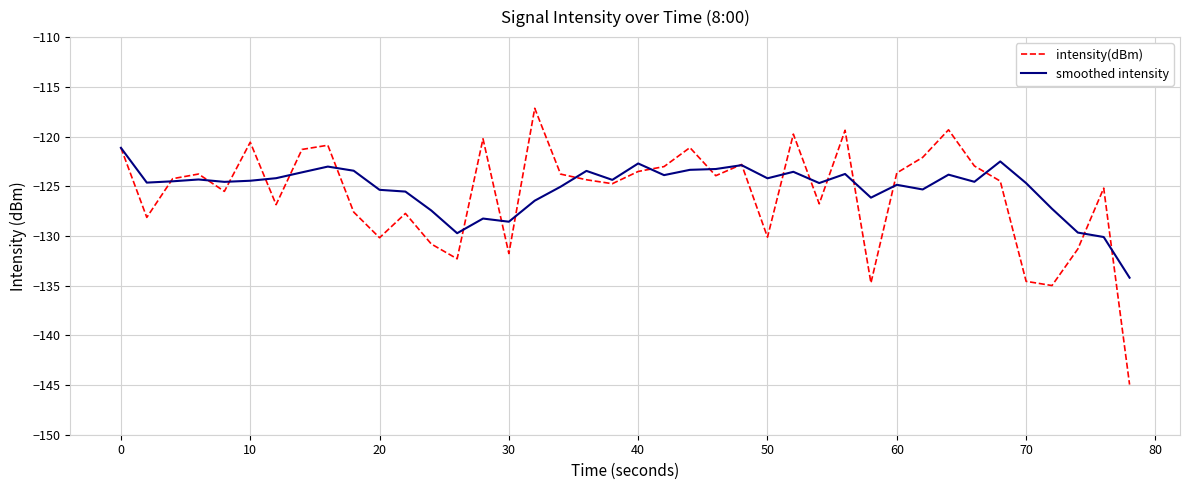

Which series has the widest spread of values?

intensity(dBm)